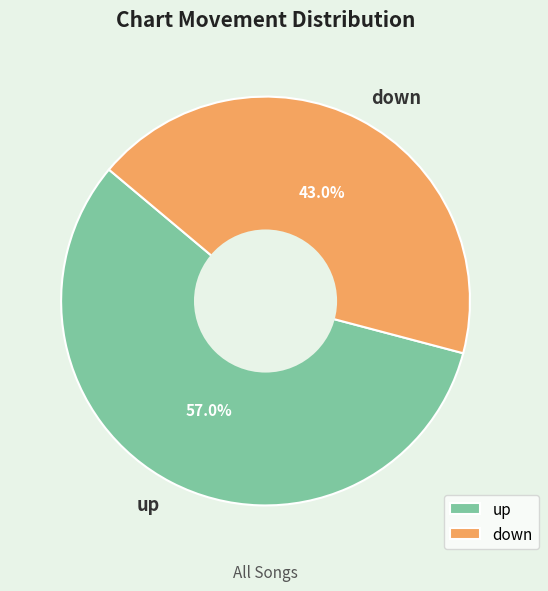

Which slice represents more than half of the pie?

up